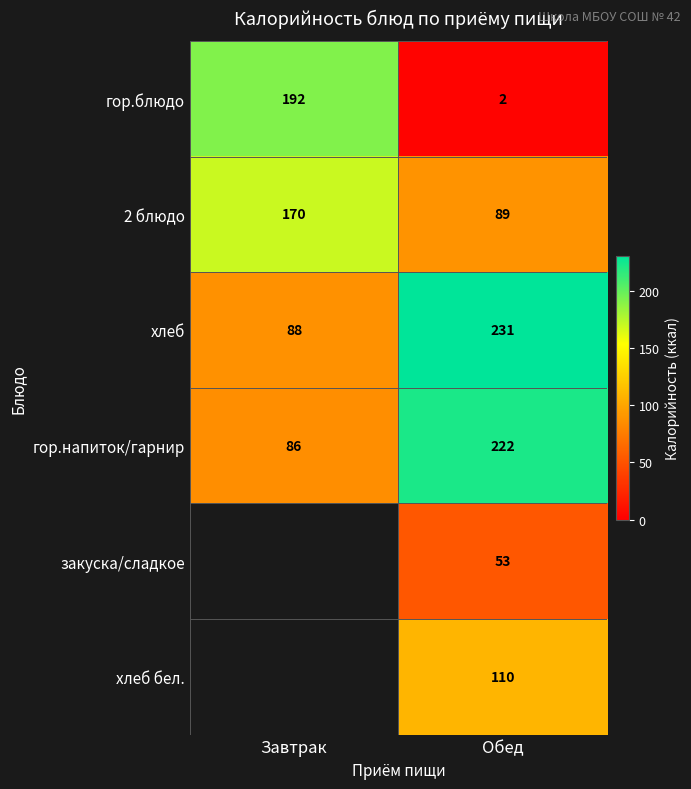

What is the difference between the maximum and minimum values in the гор.блюдо series?

190